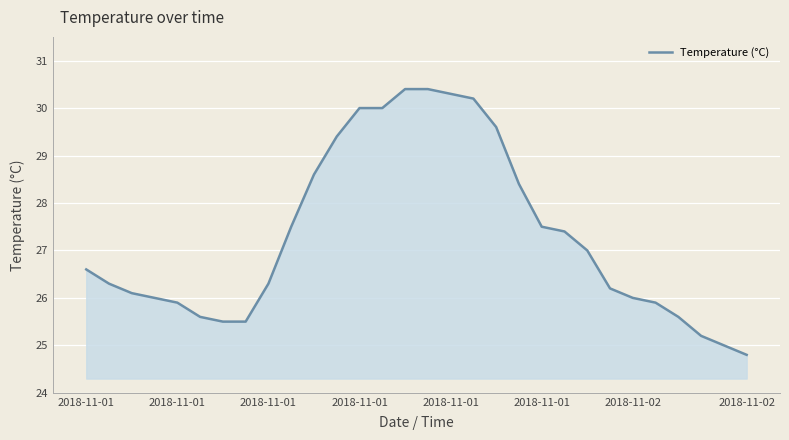

What is the maximum value shown in the chart?

30.4